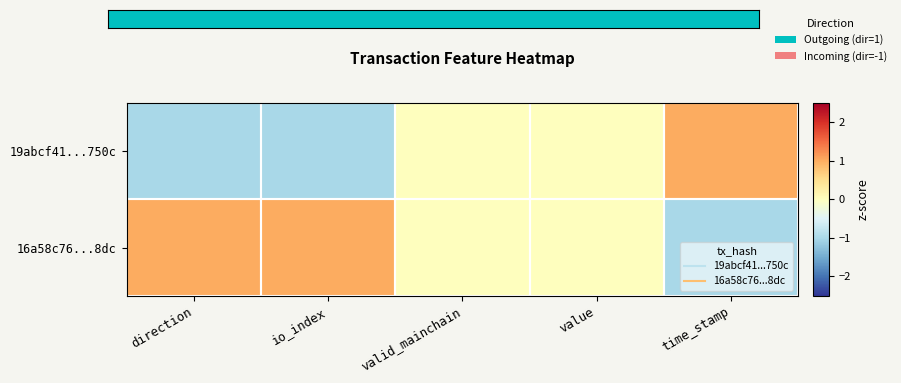

Between valid_mainchain and time_stamp, which is larger?

time_stamp